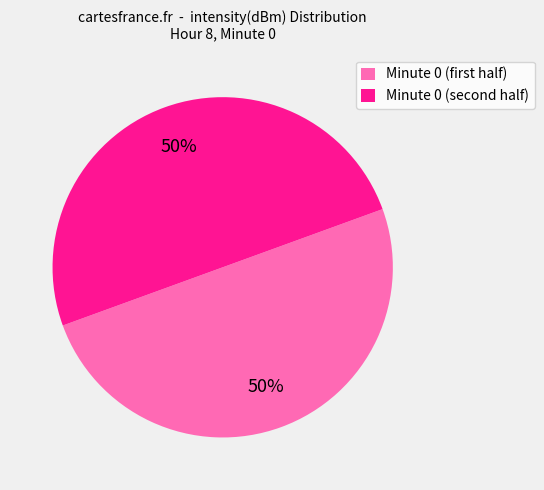

To the nearest percent, what is the average slice percentage?

50%